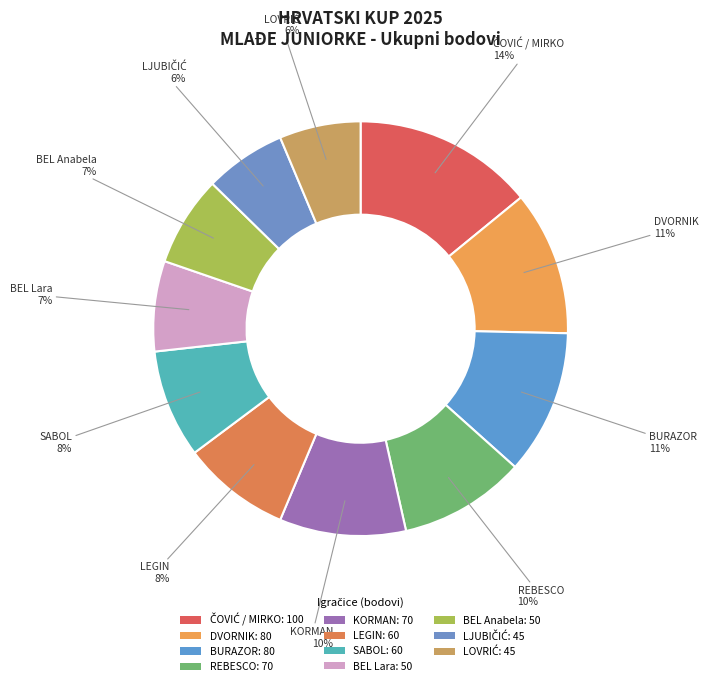

Rank the categories by value from lowest to highest.

LJUBIČIĆ, LOVRIĆ, BEL Lara, BEL Anabela, LEGIN, SABOL, REBESCO, KORMAN, DVORNIK, BURAZOR, ČOVIĆ / MIRKO